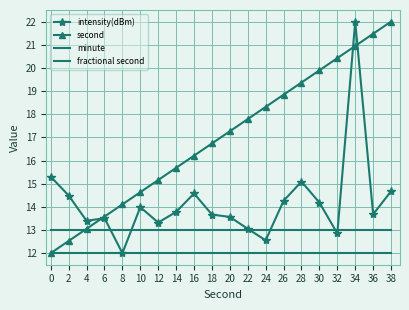

The value of second at 0 is 17.3. True or false?

False